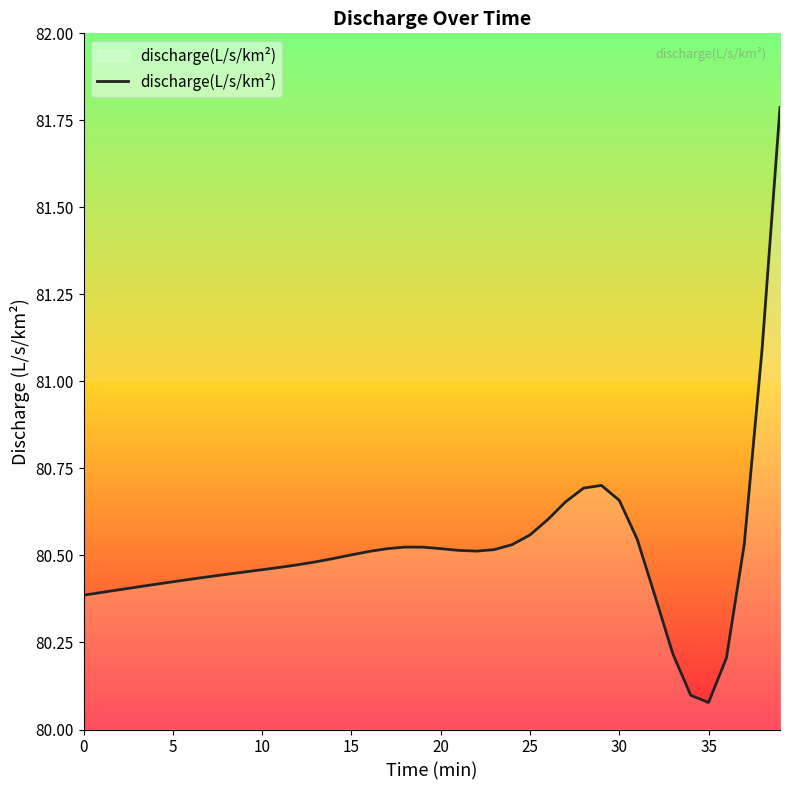

What is the maximum value shown in the chart?

81.8